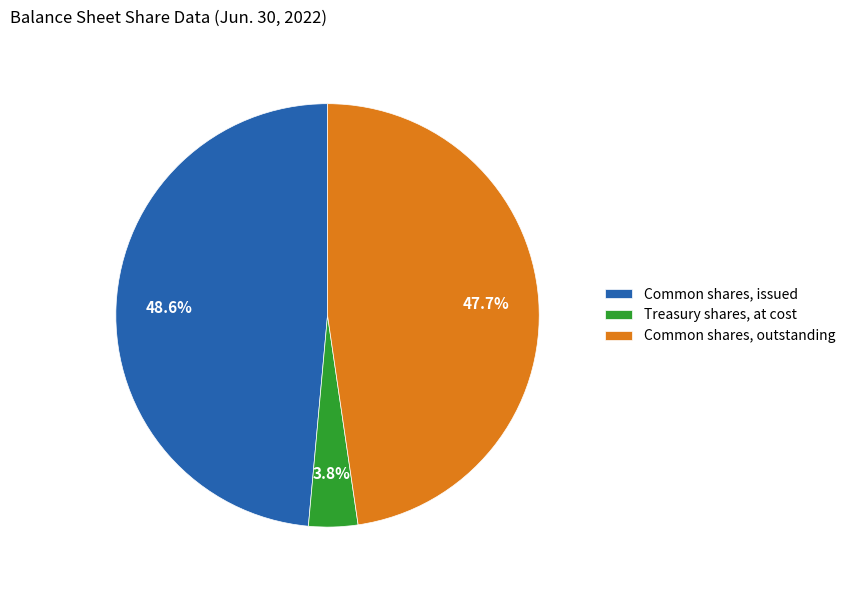

To the nearest percent, what is the difference between the Common shares, outstanding and Treasury shares, at cost slice percentages?

44%